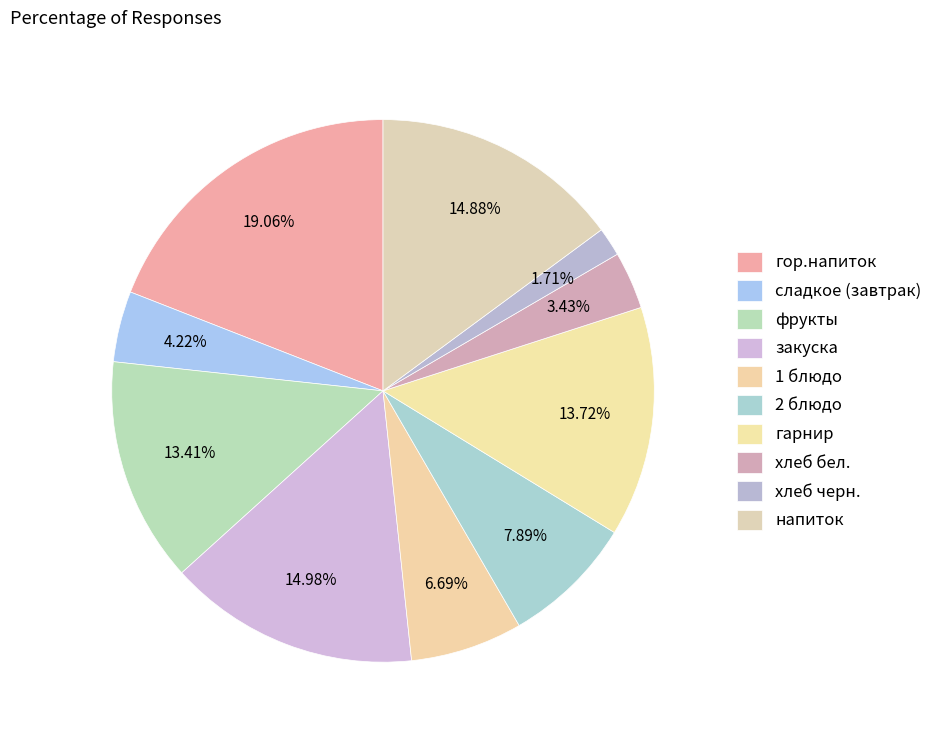

Combined, what portion of the pie is сладкое (завтрак) and хлеб бел.?

7.6%